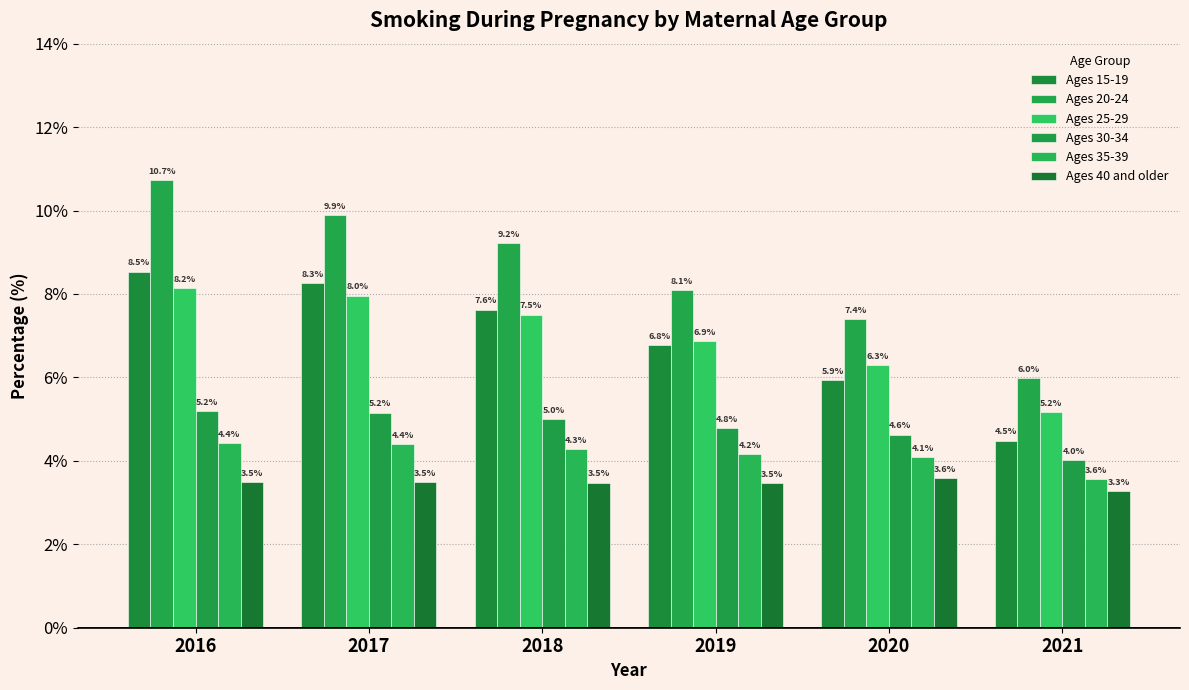

Between 2016 and 2017, which series saw the biggest shift?

Ages 20-24